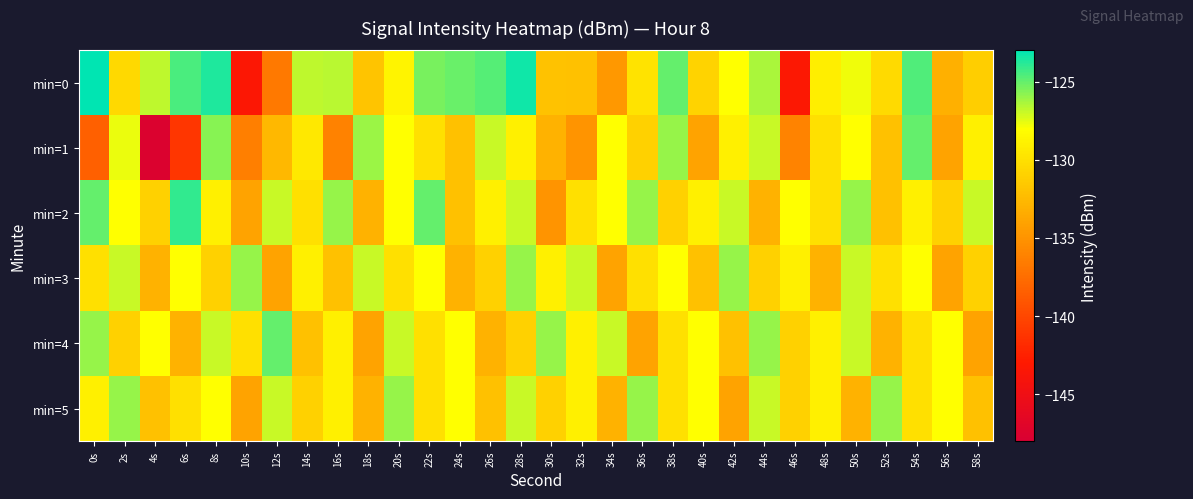

Rank the series by their maximum value, from lowest to highest.

min=3, min=5, min=1, min=4, min=2, min=0